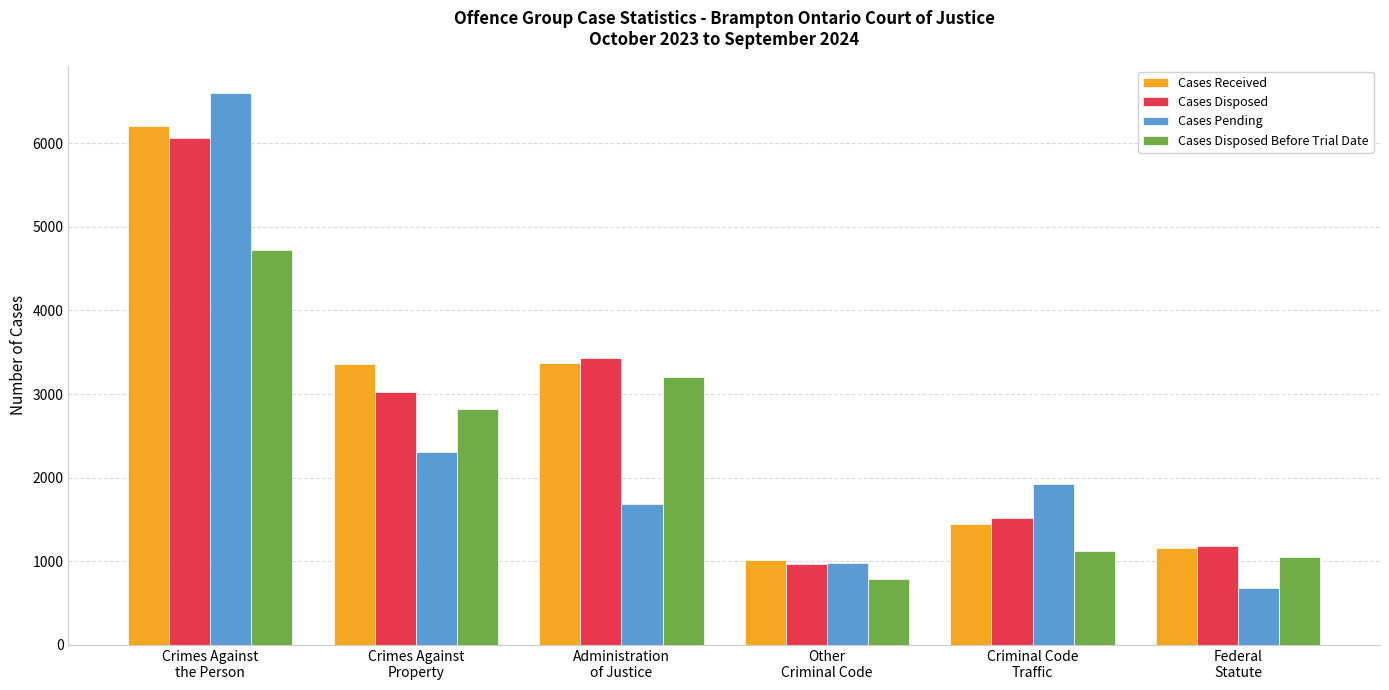

Are the bars grouped side by side (vs. stacked)?

Yes